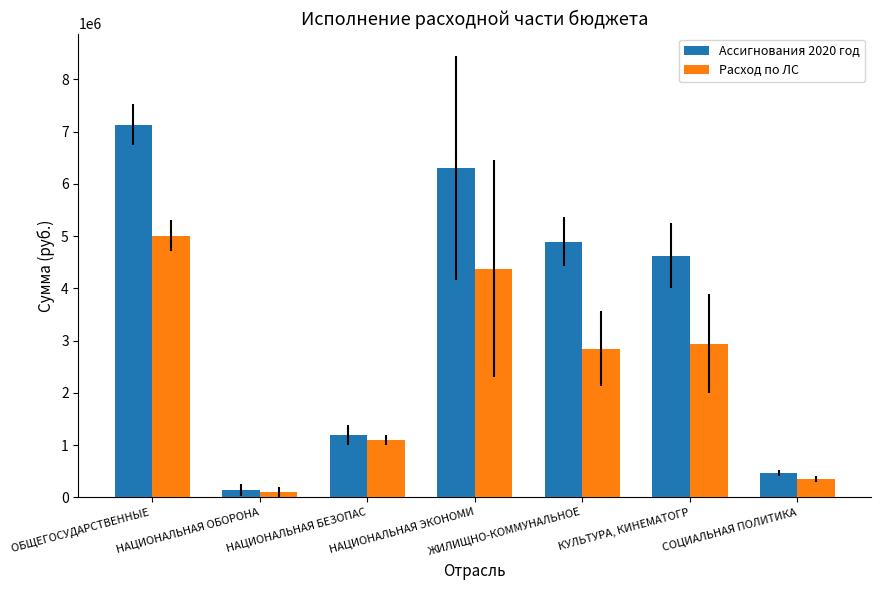

Is it true that Расход по ЛС equals 357635.2 at СОЦИАЛЬНАЯ ПОЛИТИКА?

True